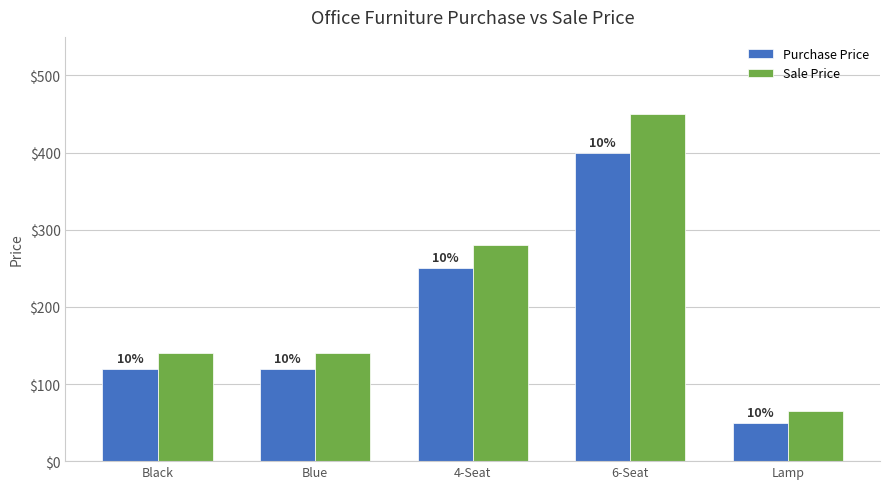

How many groups of bars are there?

5